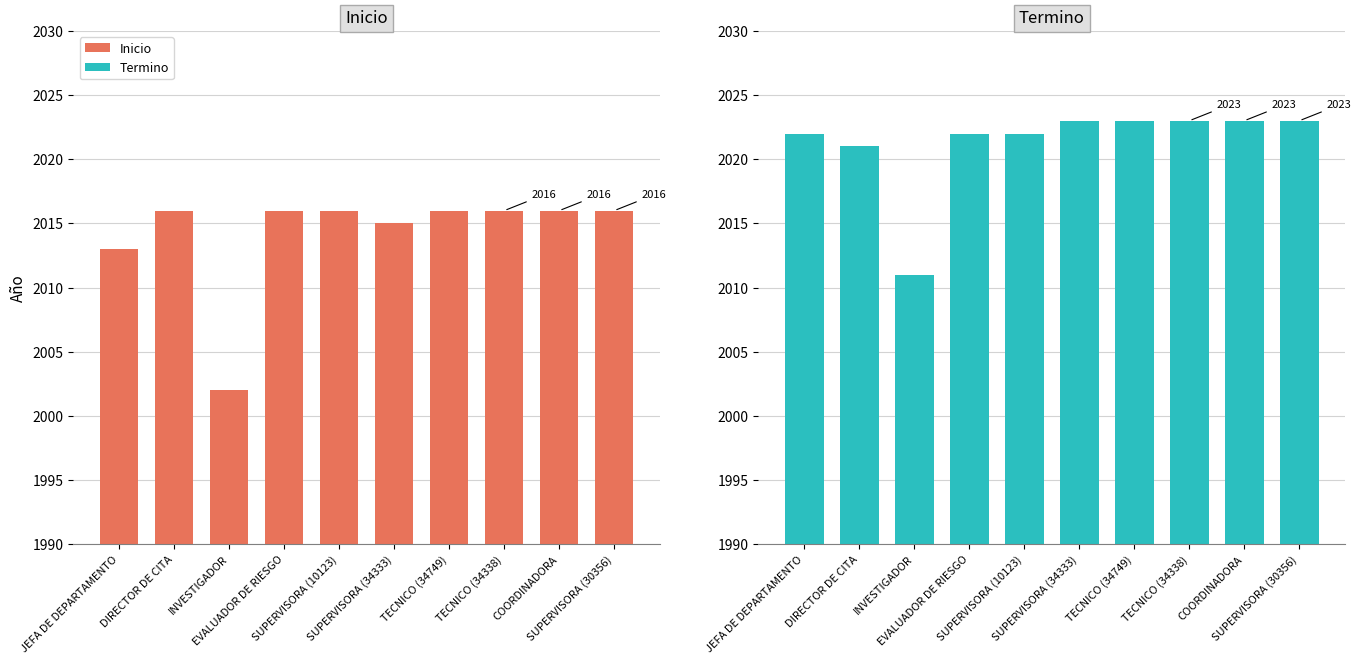

Is the value of Inicio at SUPERVISORA (10123) greater than the value of Termino at SUPERVISORA (10123)?

No